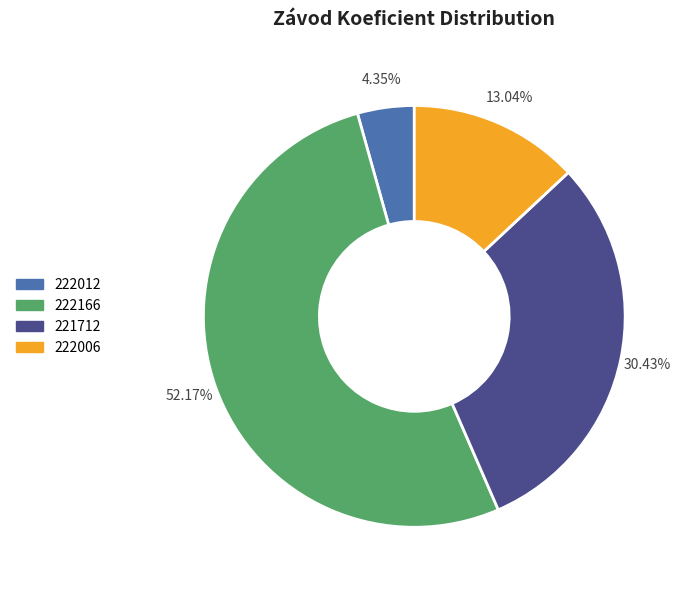

Approximately how many times larger is the value at 221712 compared to 222012?

7.0